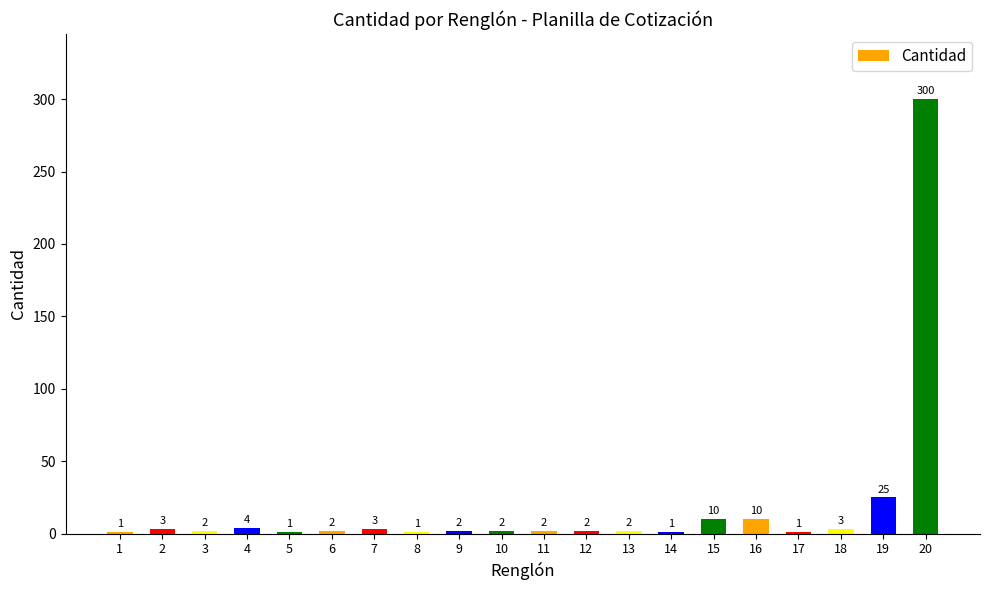

Which category has the highest value across all series?

20